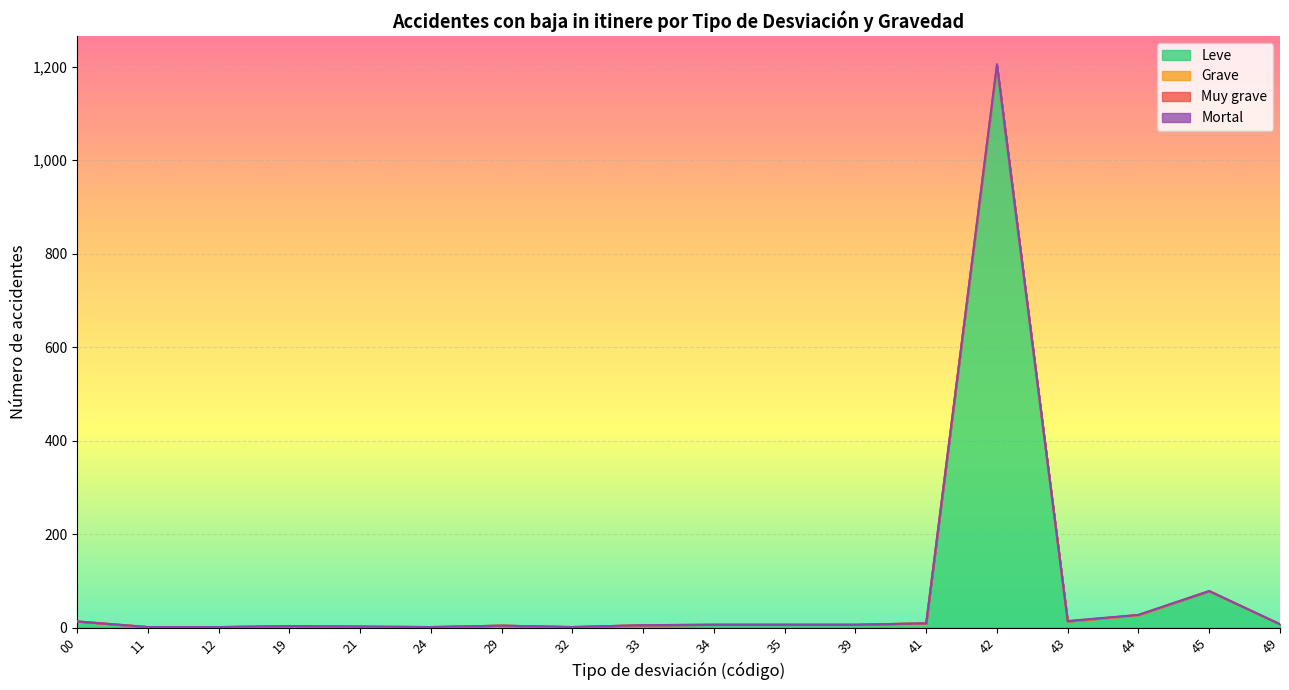

What is the sum of all Grave values?

1384